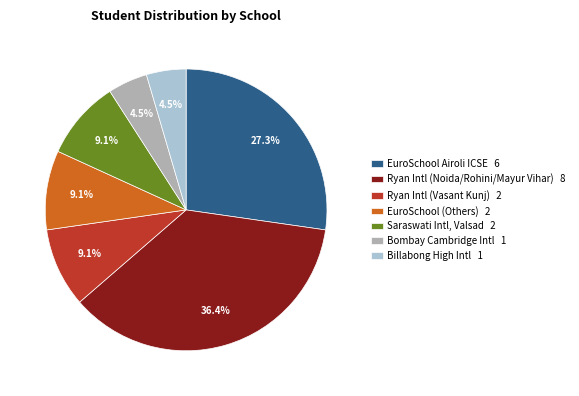

To the nearest percent, what is the average slice percentage?

14%